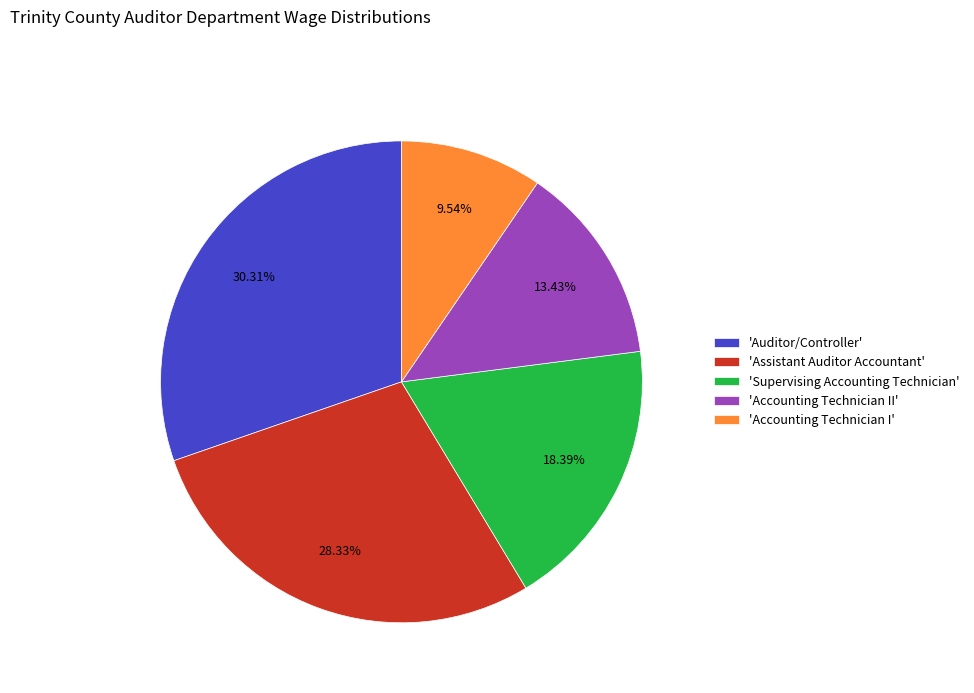

Does any single category account for the majority?

No